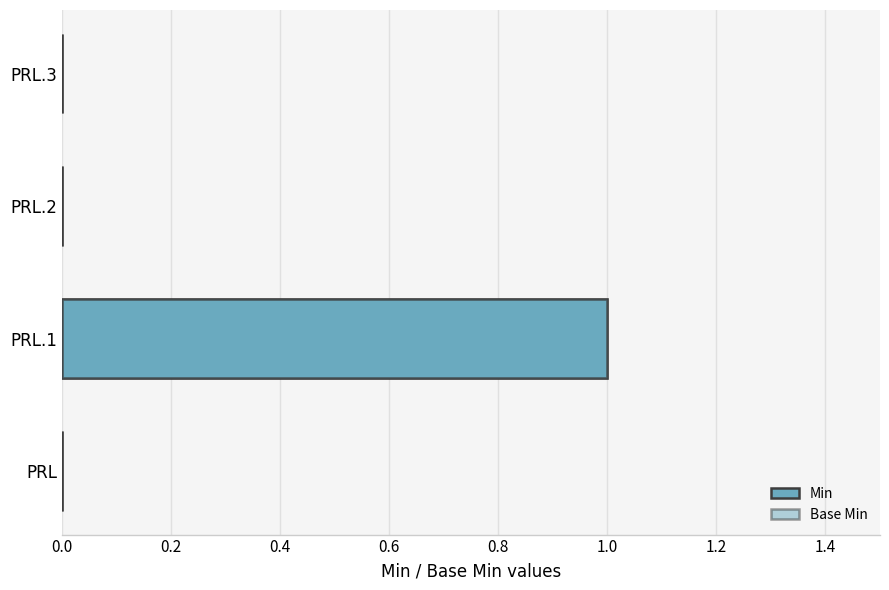

The value of Min at PRL.1 is 0. True or false?

False